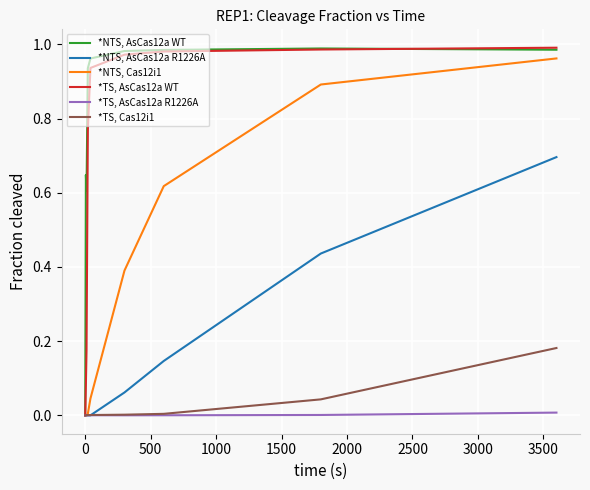

True or false: *NTS, Cas12i1 has more than 1 interior local peaks.

False